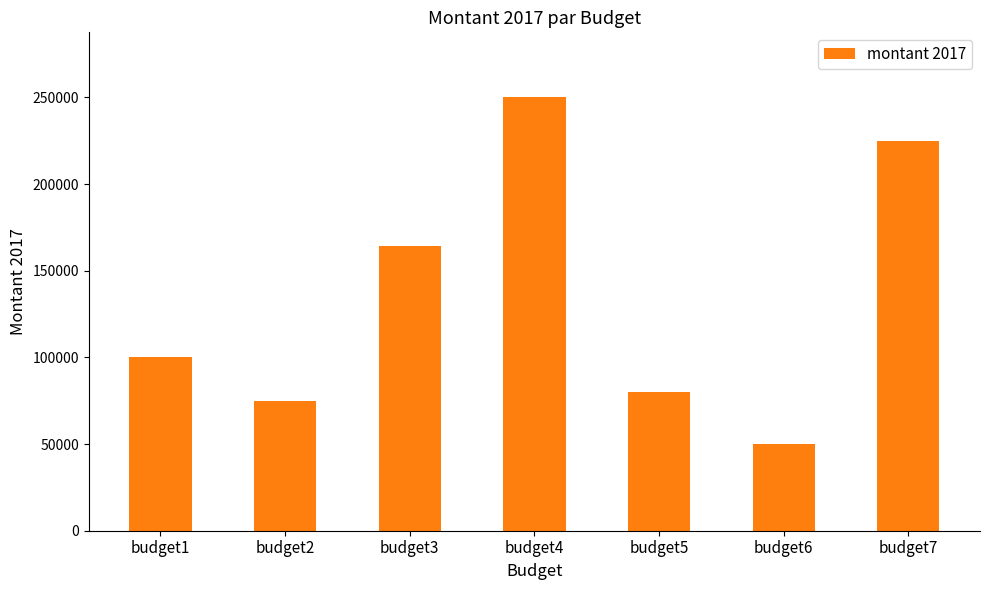

Reading left to right, list all the values displayed in this chart.

budget1=100000	budget2=75000	budget3=164000	budget4=250000	budget5=80000	budget6=50000	budget7=225000